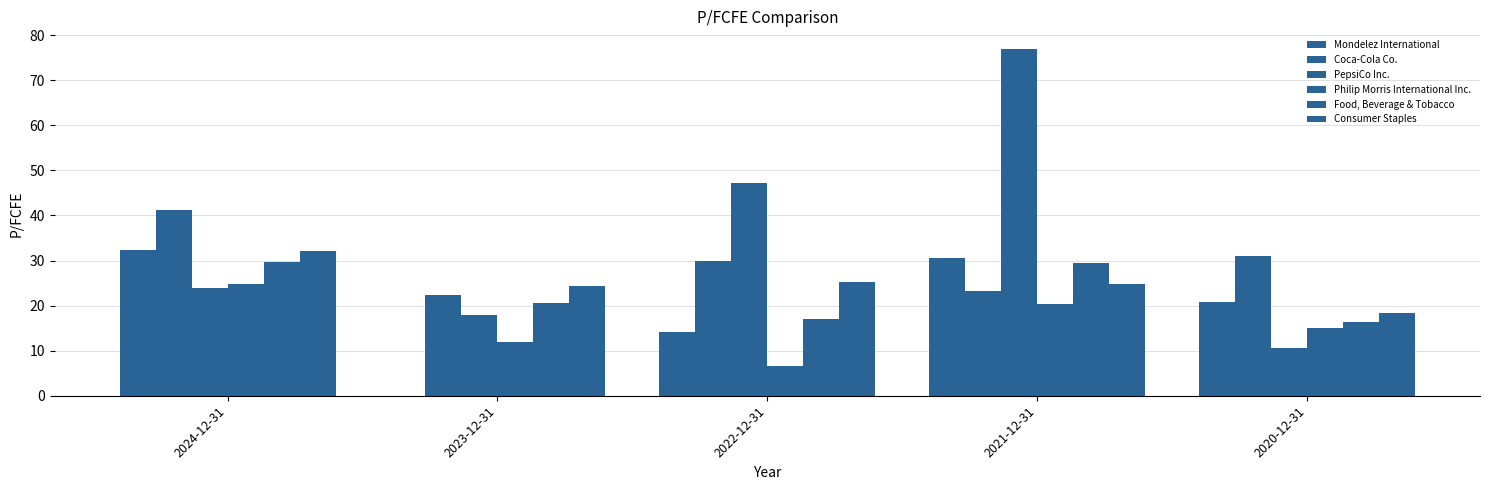

Is the value of Mondelez International at 2022-12-31 greater than the value of Coca-Cola Co. at 2020-12-31?

No